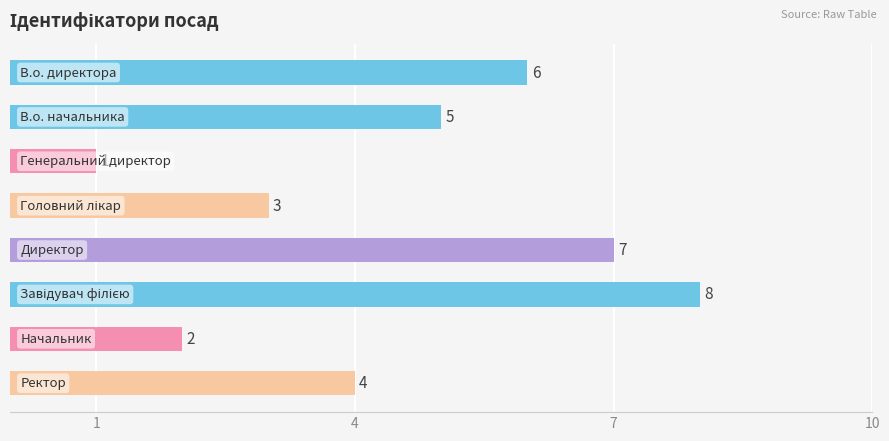

What is the greatest value displayed?

8